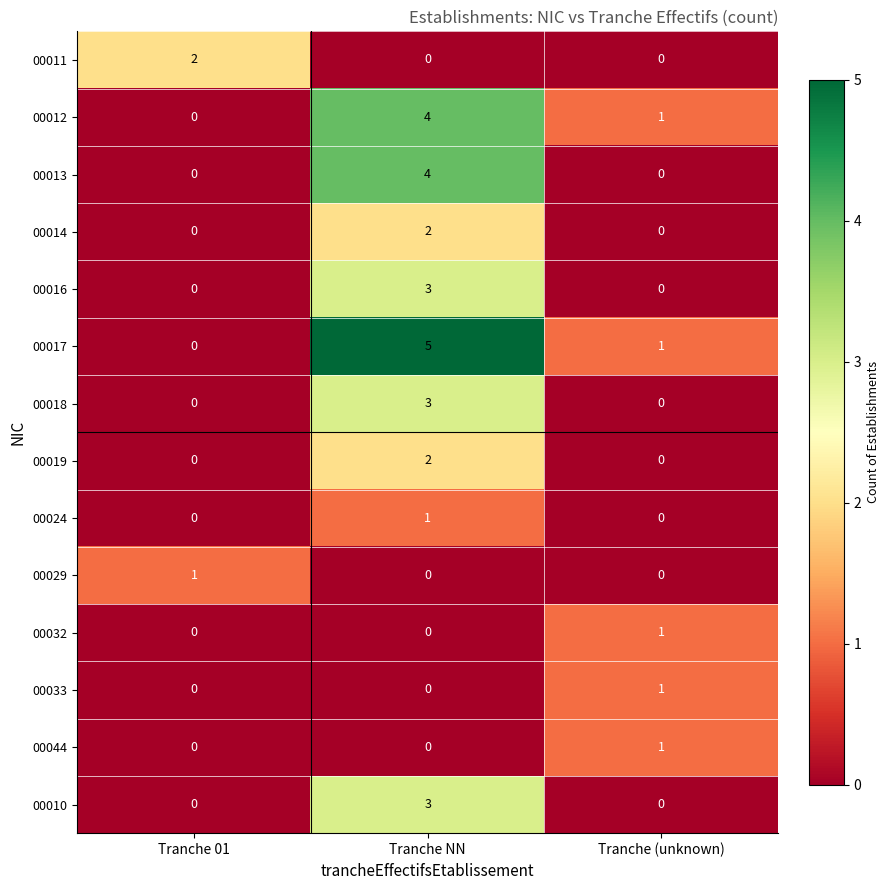

What is the total value across all series at Tranche NN?

27